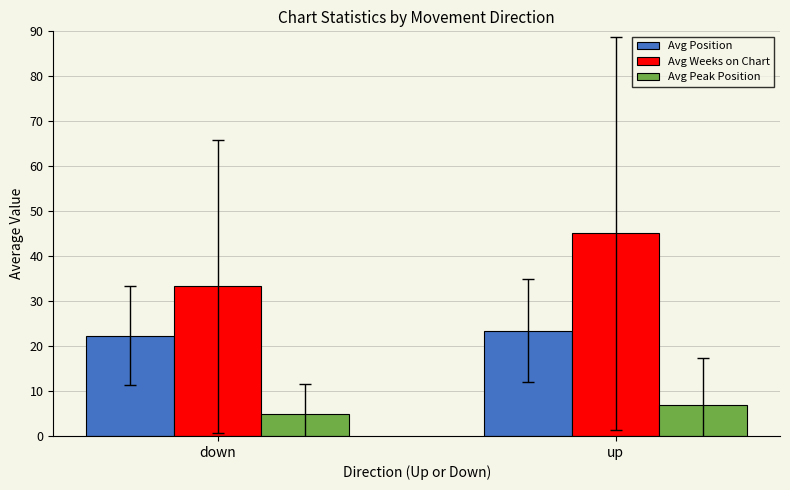

Reading left to right, what are all the values shown in this chart?

Avg Position: 22.3	23.4
Avg Weeks on Chart: 33.3	45.0
Avg Peak Position: 4.9	7.0